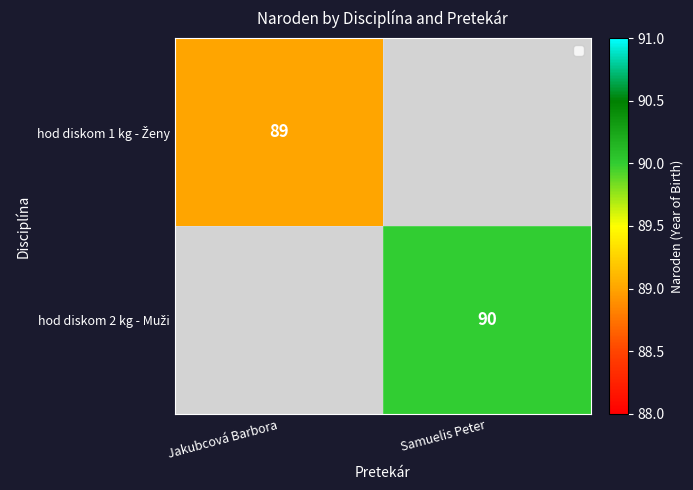

The value of hod diskom 2 kg - Muži at Samuelis Peter is 124.3. True or false?

False